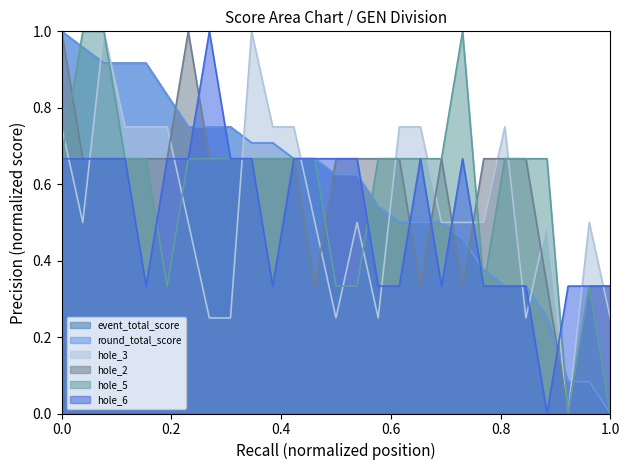

Reading left to right, list all the values displayed in this chart.

event_total_score: 1.0	1.0	0.9	0.9	0.9	0.8	0.8	0.8	0.8	0.7	0.7	0.7	0.7	0.6	0.6	0.5	0.5	0.5	0.5	0.5	0.4	0.3	0.3	0.2	0.1	0.1	0.0
round_total_score: 1.0	1.0	0.9	0.9	0.9	0.8	0.8	0.8	0.8	0.7	0.7	0.7	0.7	0.6	0.6	0.5	0.5	0.5	0.5	0.5	0.4	0.3	0.3	0.2	0.1	0.1	0.0
hole_3: 0.8	0.5	1.0	0.8	0.8	0.8	0.5	0.2	0.2	1.0	0.8	0.8	0.5	0.2	0.5	0.2	0.8	0.8	0.5	0.5	0.5	0.8	0.2	0.5	0.0	0.5	0.2
hole_2: 1.0	0.7	0.7	0.7	0.7	0.7	1.0	0.7	0.7	0.7	0.7	0.7	0.3	0.7	0.7	0.7	0.7	0.3	0.7	0.3	0.7	0.7	0.7	0.3	0.0	0.3	0.3
hole_5: 0.7	1.0	1.0	0.7	0.7	0.3	0.7	0.7	0.7	0.7	0.7	0.7	0.7	0.3	0.3	0.7	0.7	0.7	0.7	1.0	0.3	0.7	0.7	0.7	0.0	0.3	0.0
hole_6: 0.7	0.7	0.7	0.7	0.3	0.7	0.7	1.0	0.7	0.7	0.3	0.7	0.7	0.7	0.7	0.3	0.3	0.7	0.3	0.7	0.3	0.3	0.3	0.0	0.3	0.3	0.3